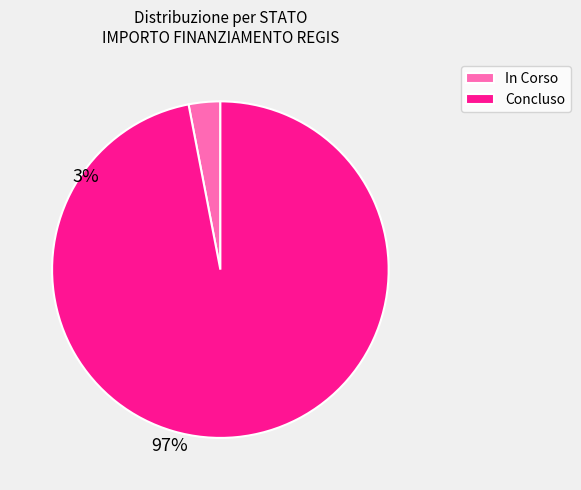

Which slice is the largest?

Concluso